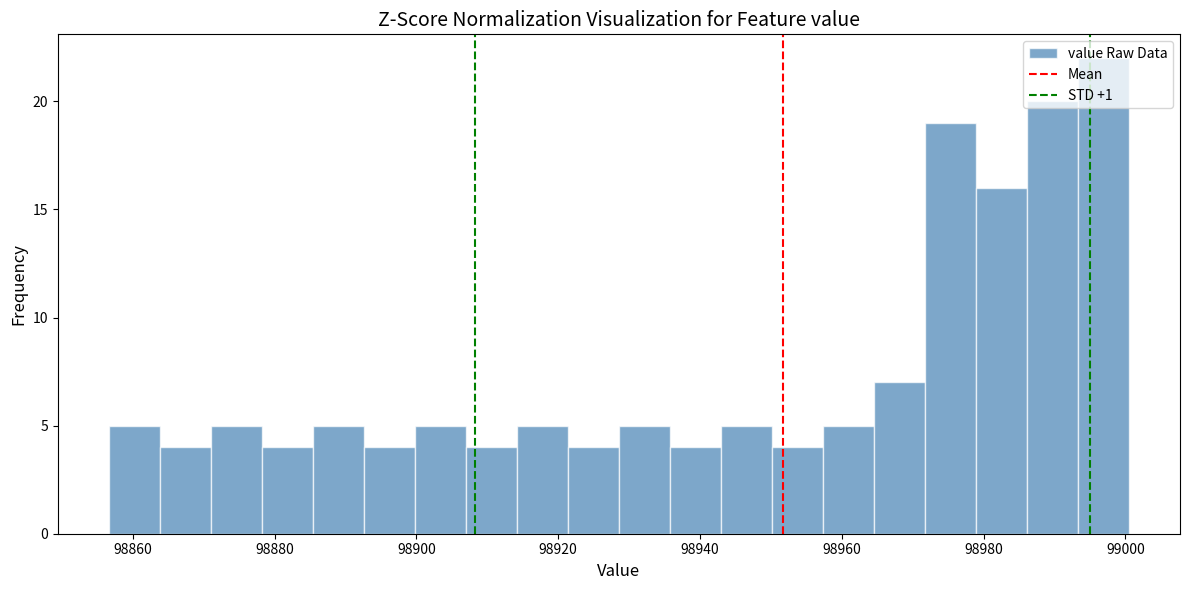

Around what value on the x-axis is the tallest bar? Give the approximate position of its centre, as read against the axis.

98996